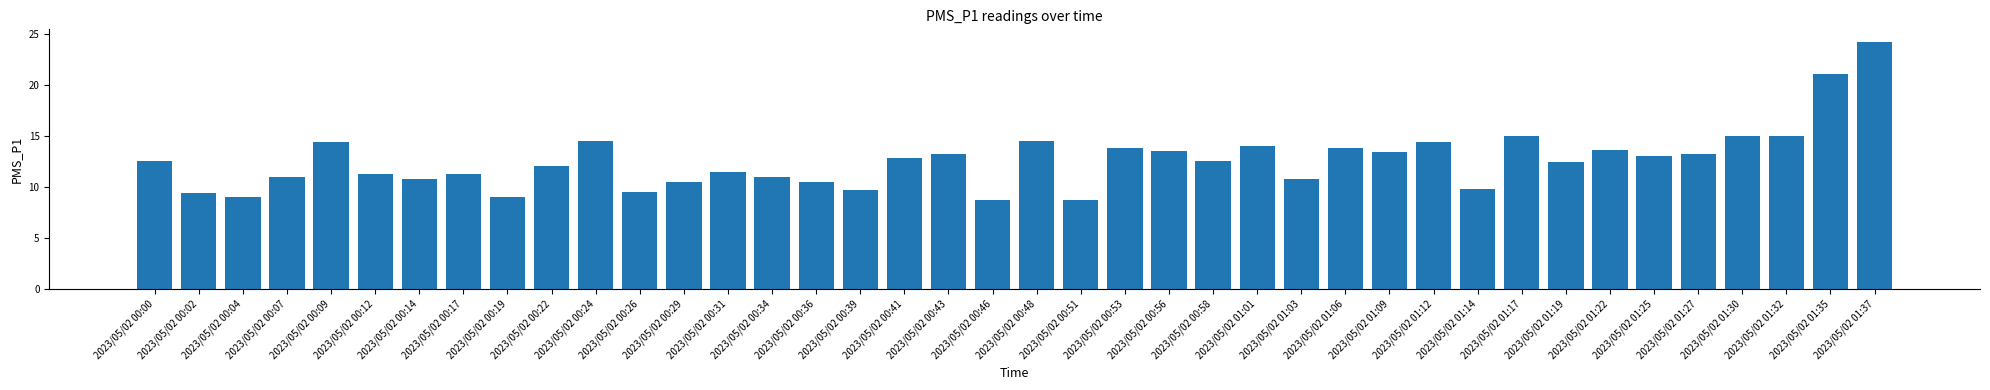

What is the sum of the values at 2023/05/02 01:14 and 2023/05/02 01:06?

23.6